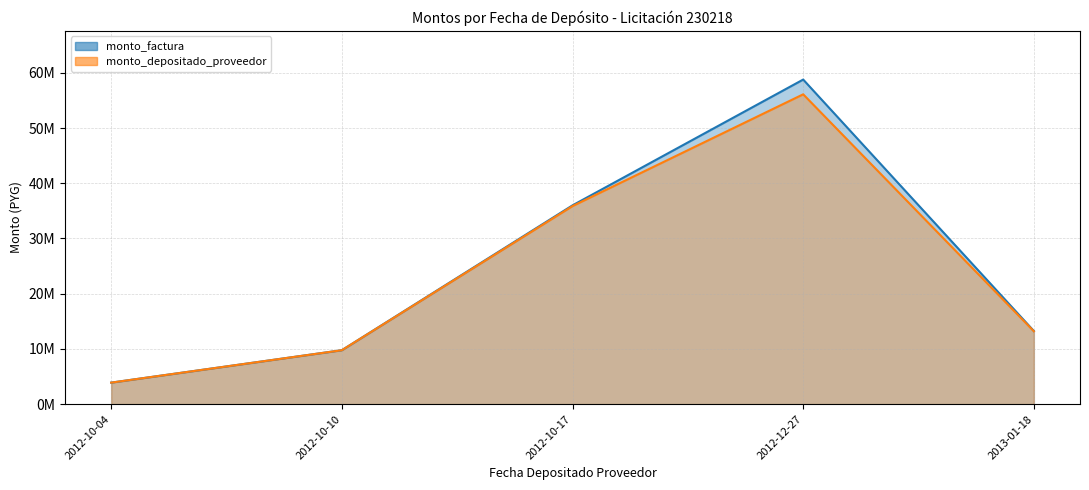

Rank the series at 2012-10-17 from highest to lowest value.

monto_factura, monto_depositado_proveedor